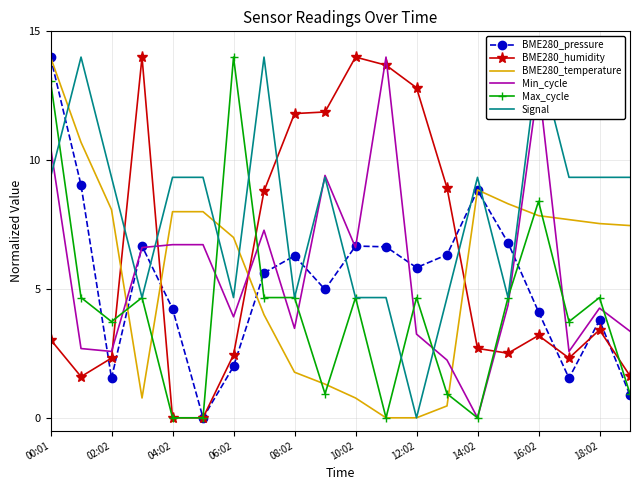

What are all the series names shown in the legend?

BME280_pressure, BME280_humidity, BME280_temperature, Min_cycle, Max_cycle, Signal